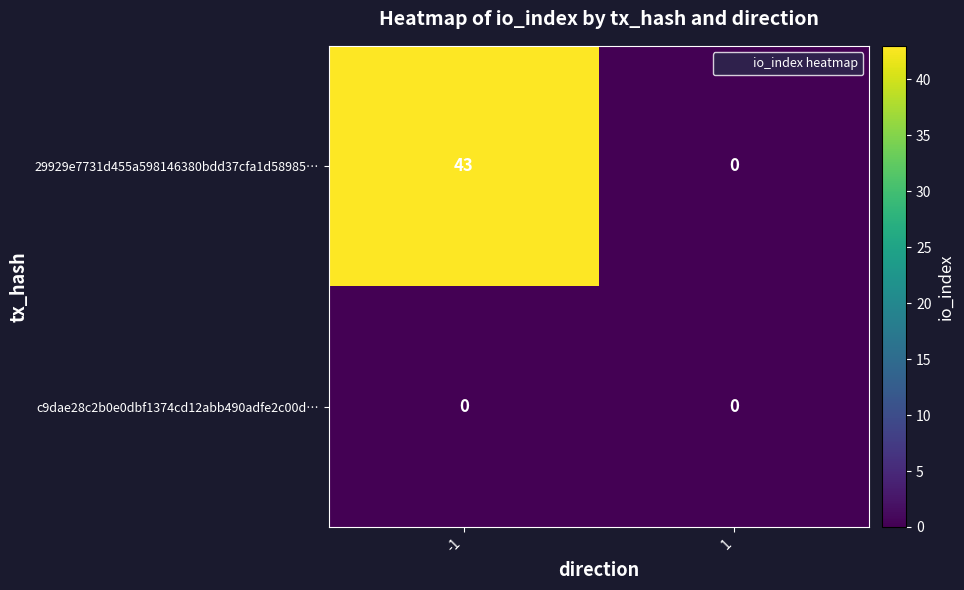

Rank the series by their average value, from lowest to highest.

c9dae28c2b0e0dbf1374cd12abb490adfe2c00d…, 29929e7731d455a598146380bdd37cfa1d58985…